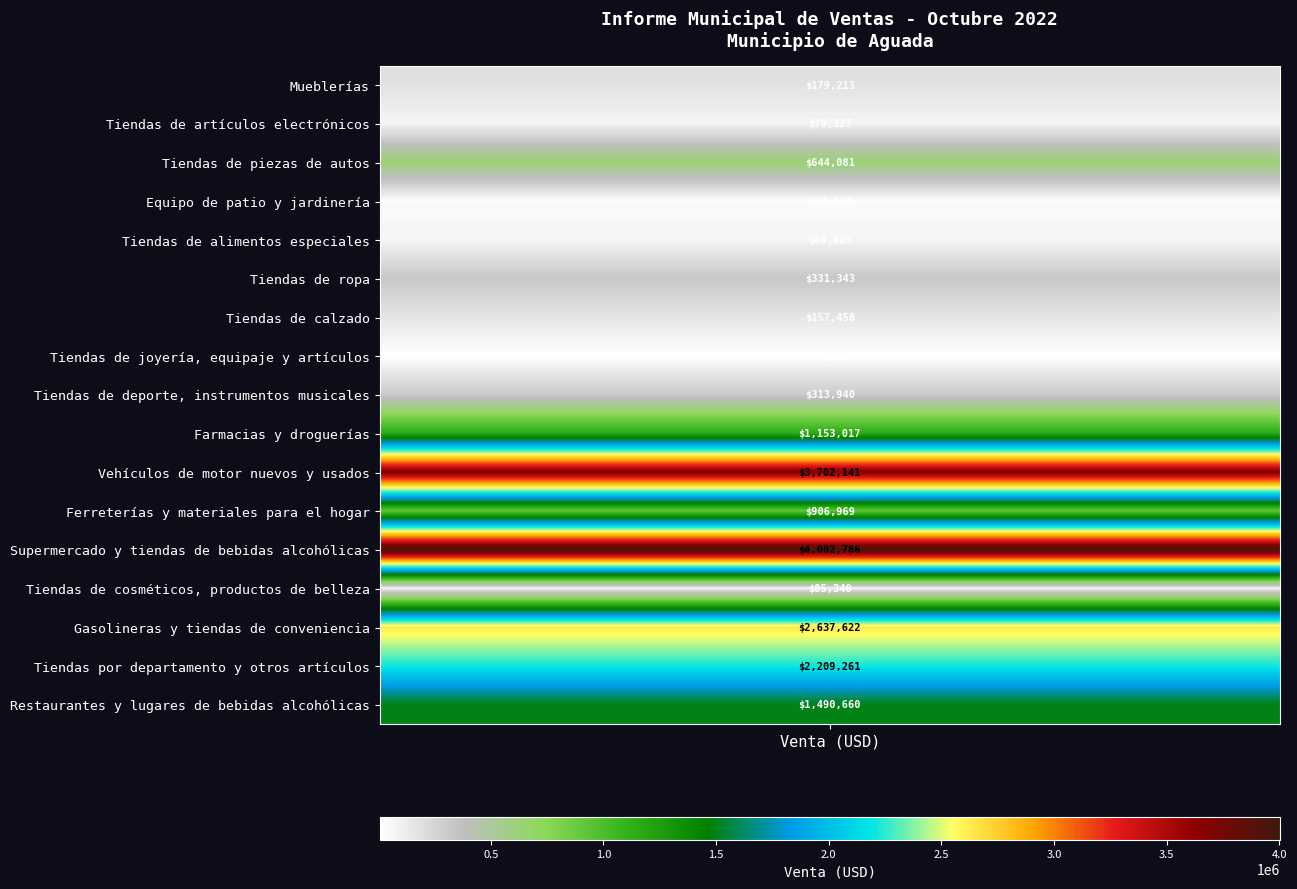

At which category does the chart reach its minimum across all series?

7